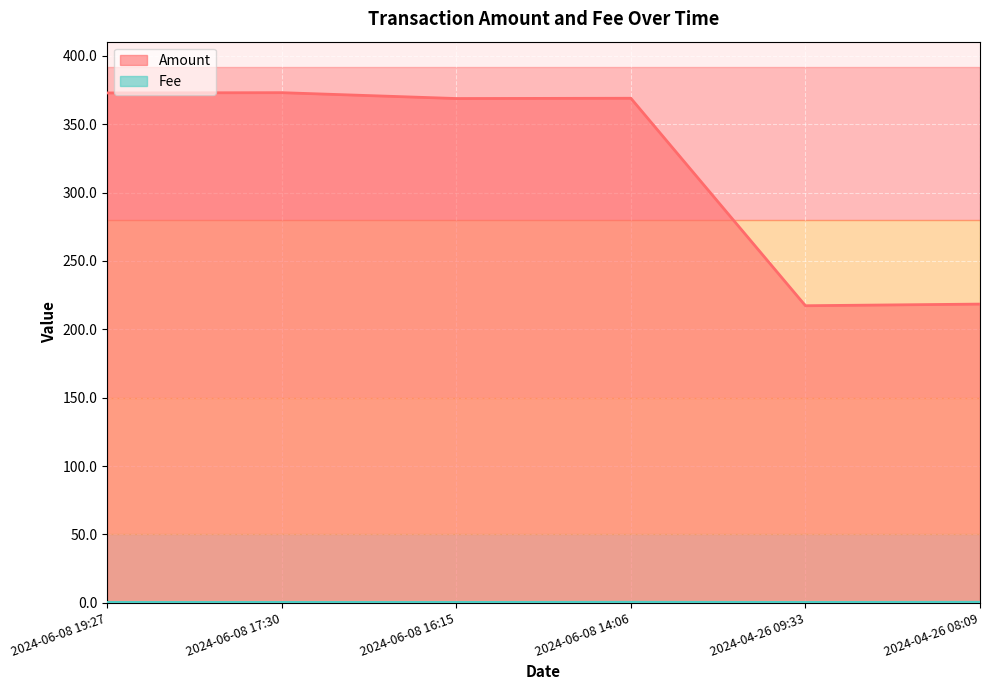

Rank the series by their maximum value, from highest to lowest.

Amount, Fee